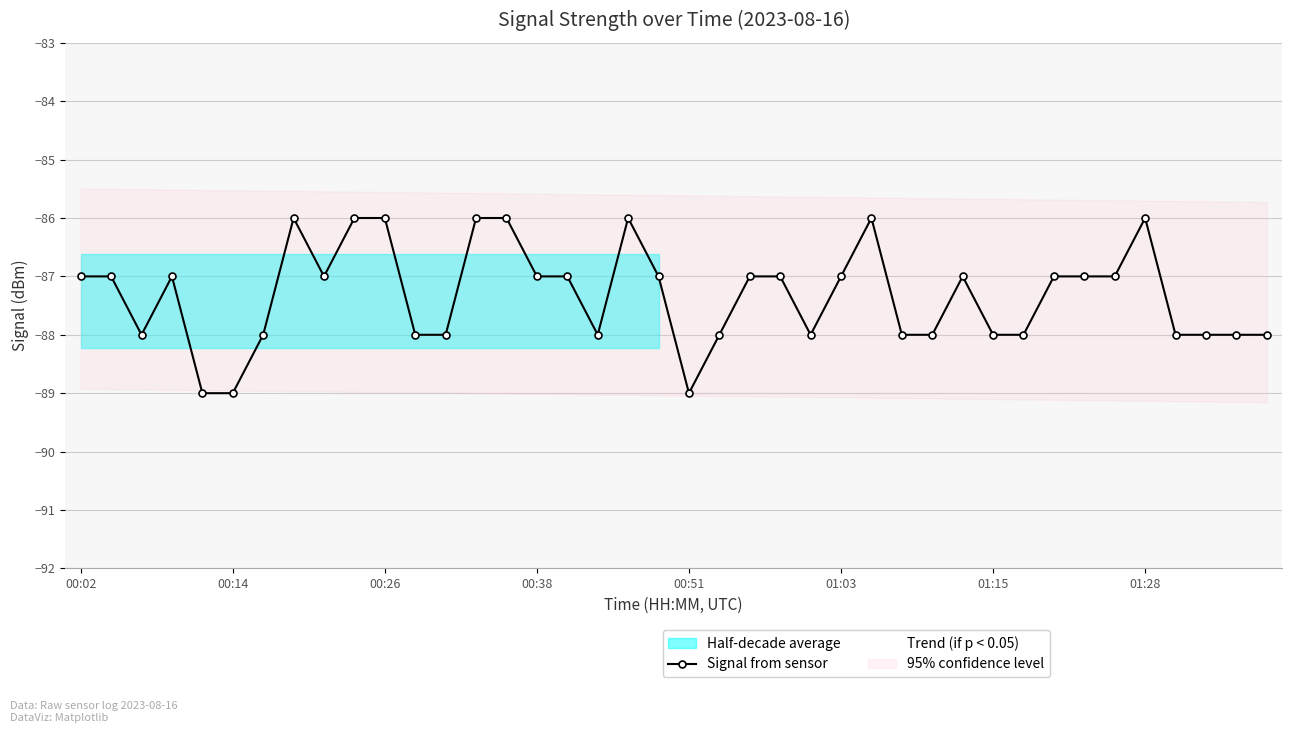

Is this an area chart (filled region under the line)?

No